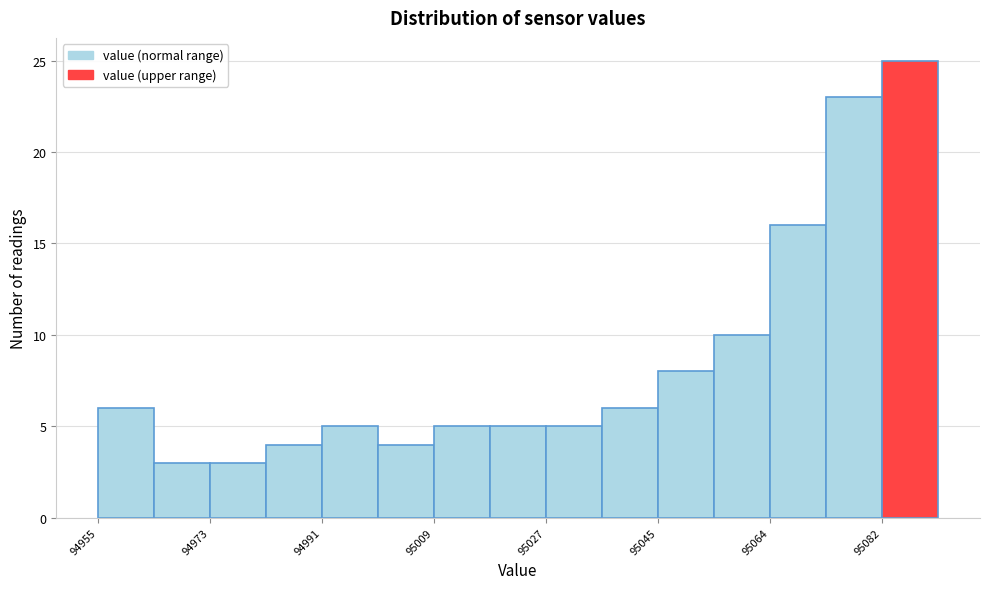

Reading left to right, list every bar in this chart as the range it spans on the x-axis followed by its height. Neither the bar edges nor the heights are printed on the chart, so give them approximately, as read against the axes.

94956 to 94964: 6
94964 to 94974: 3
94974 to 94982: 3
94982 to 94992: 4
94992 to 95000: 5
95000 to 95010: 4
95010 to 95018: 5
95018 to 95028: 5
95028 to 95036: 5
95036 to 95046: 6
95046 to 95056: 8
95056 to 95064: 10
95064 to 95074: 16
95074 to 95082: 23
95082 to 95092: 25